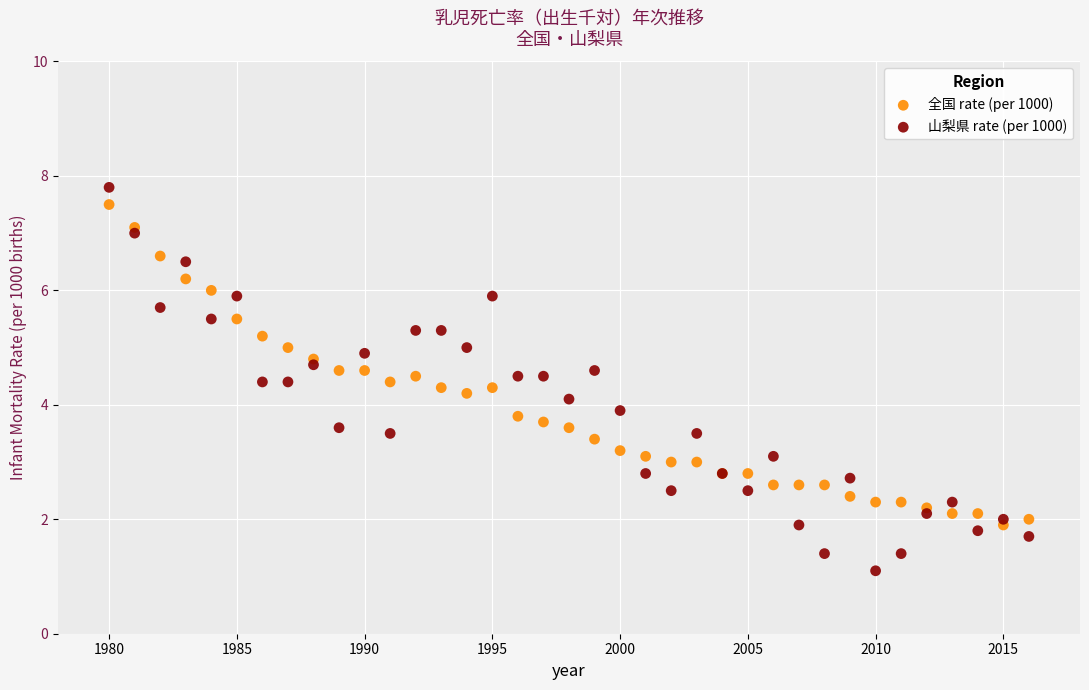

Which series reaches the maximum Y coordinate?

山梨県 rate (per 1000)